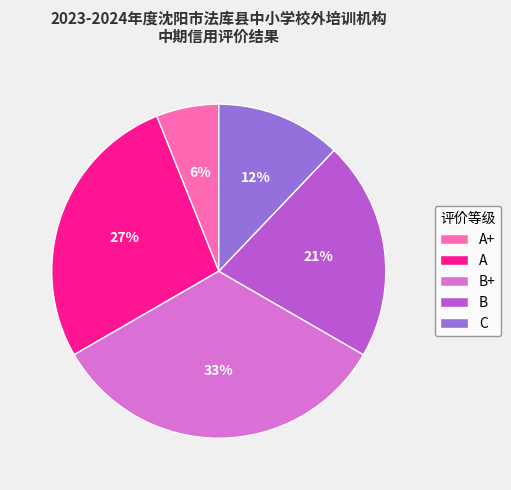

Does any single category account for the majority?

No